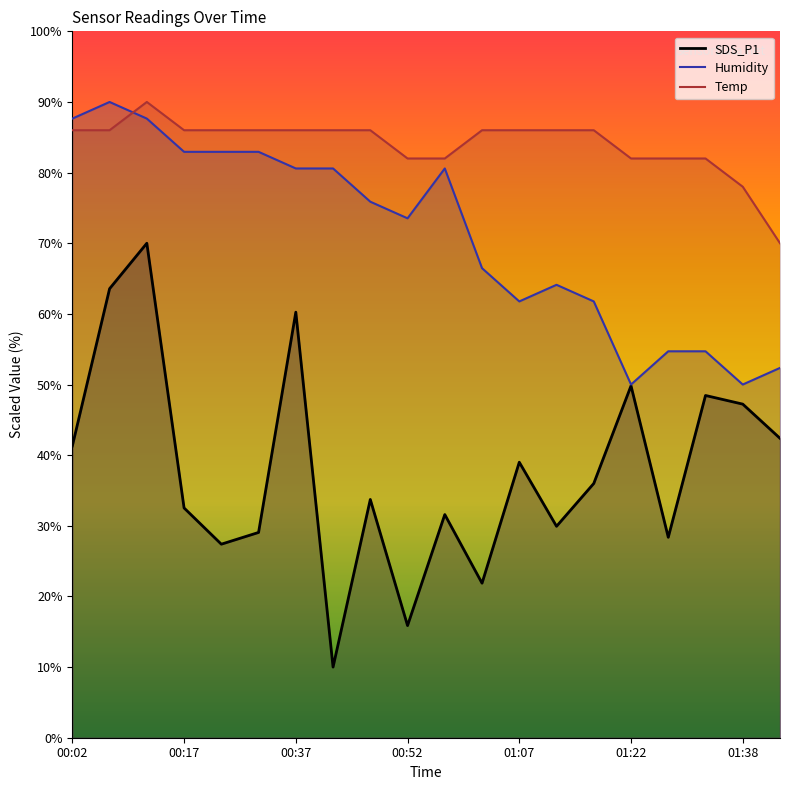

What is the label of the 1st point from the right?

01:43